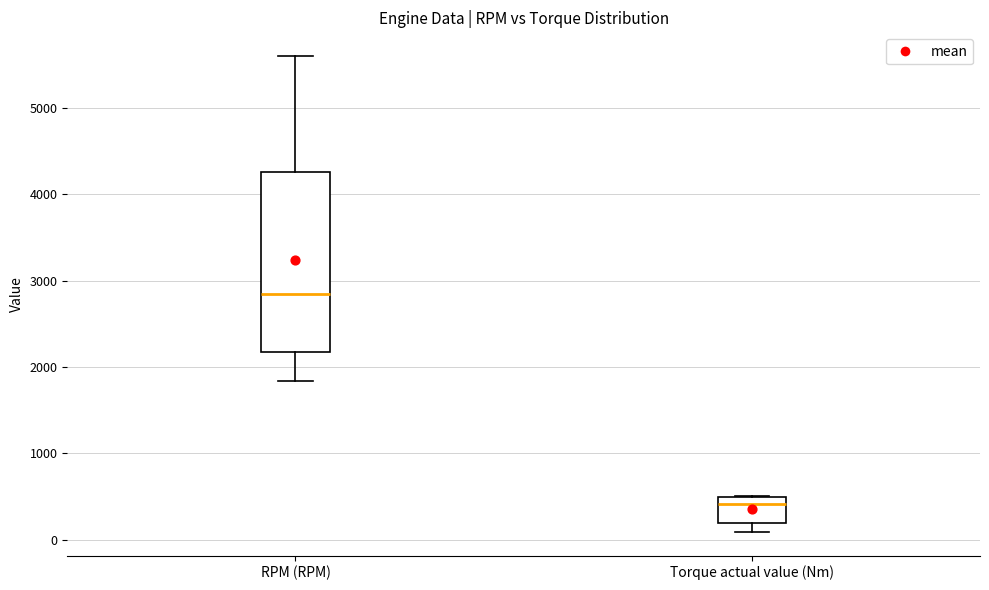

Reading left to right, read every box against the y-axis: the position of its median line, the range the box covers, and the ends of its whiskers. The values are not printed on the chart, so give them approximately, as read against the axis.

RPM (RPM): median 2800, box 2200 to 4300, whiskers 1800 to 5600
Torque actual value (Nm): median 400, box 200 to 500, whiskers 100 to 500